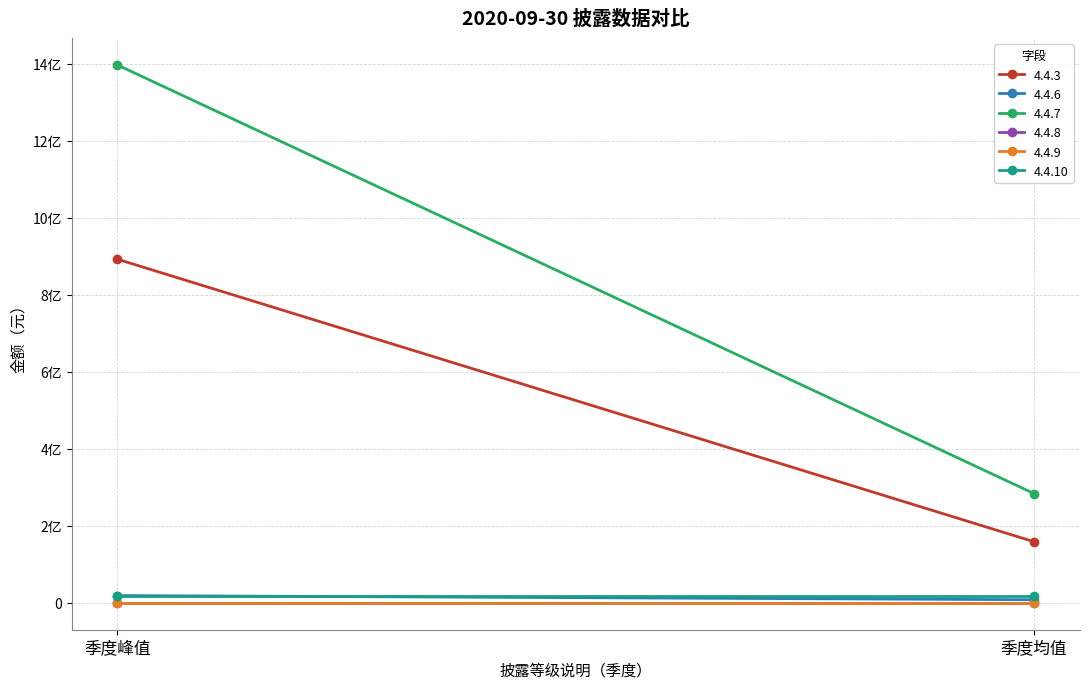

Rank the series by their maximum value, from lowest to highest.

4.4.8, 4.4.9, 4.4.10, 4.4.6, 4.4.3, 4.4.7